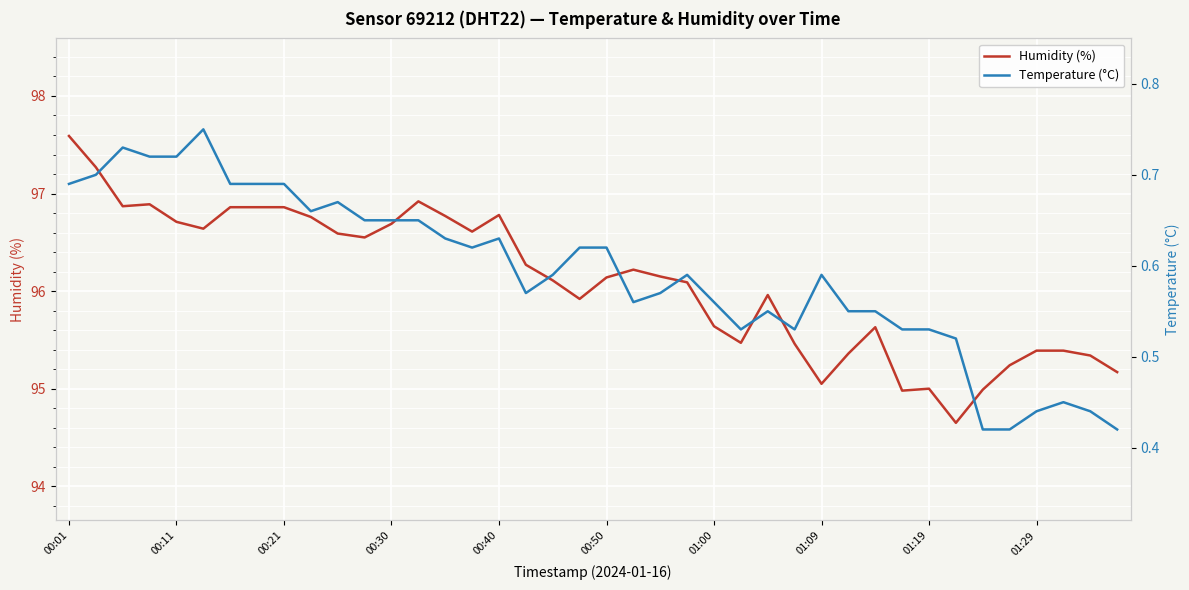

How many values in the Humidity (%) series exceed 96?

23